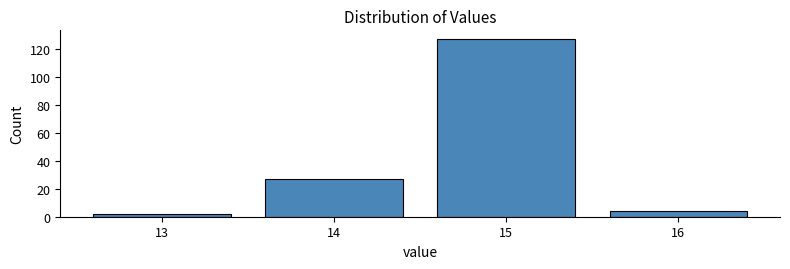

Over which range of the x-axis is the bar tallest?

14.5 to 15.5